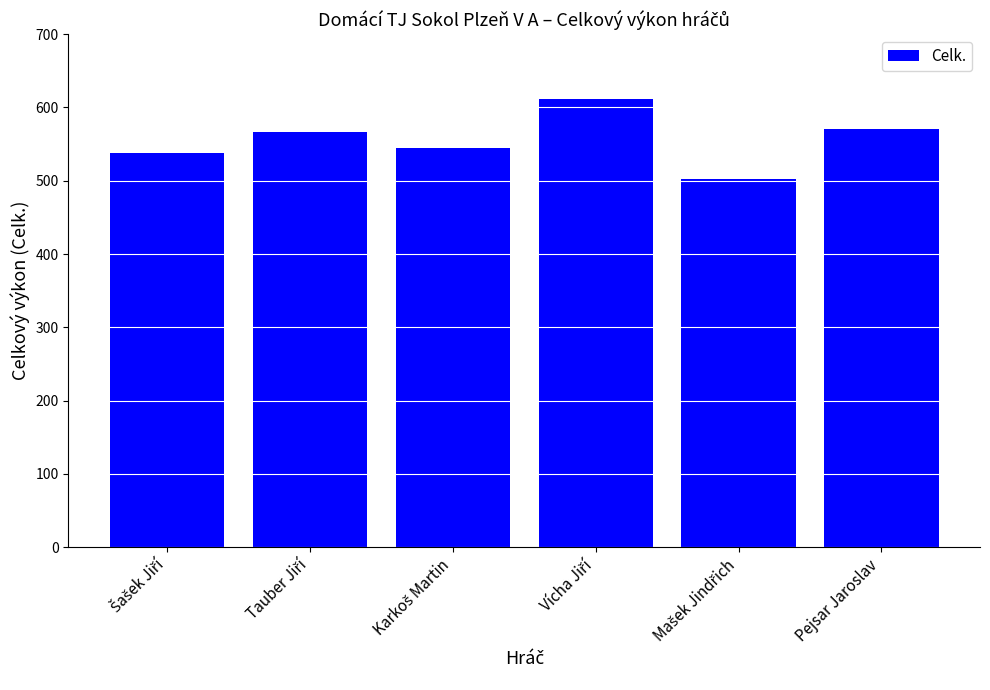

Does the chart contain stacked bars?

No